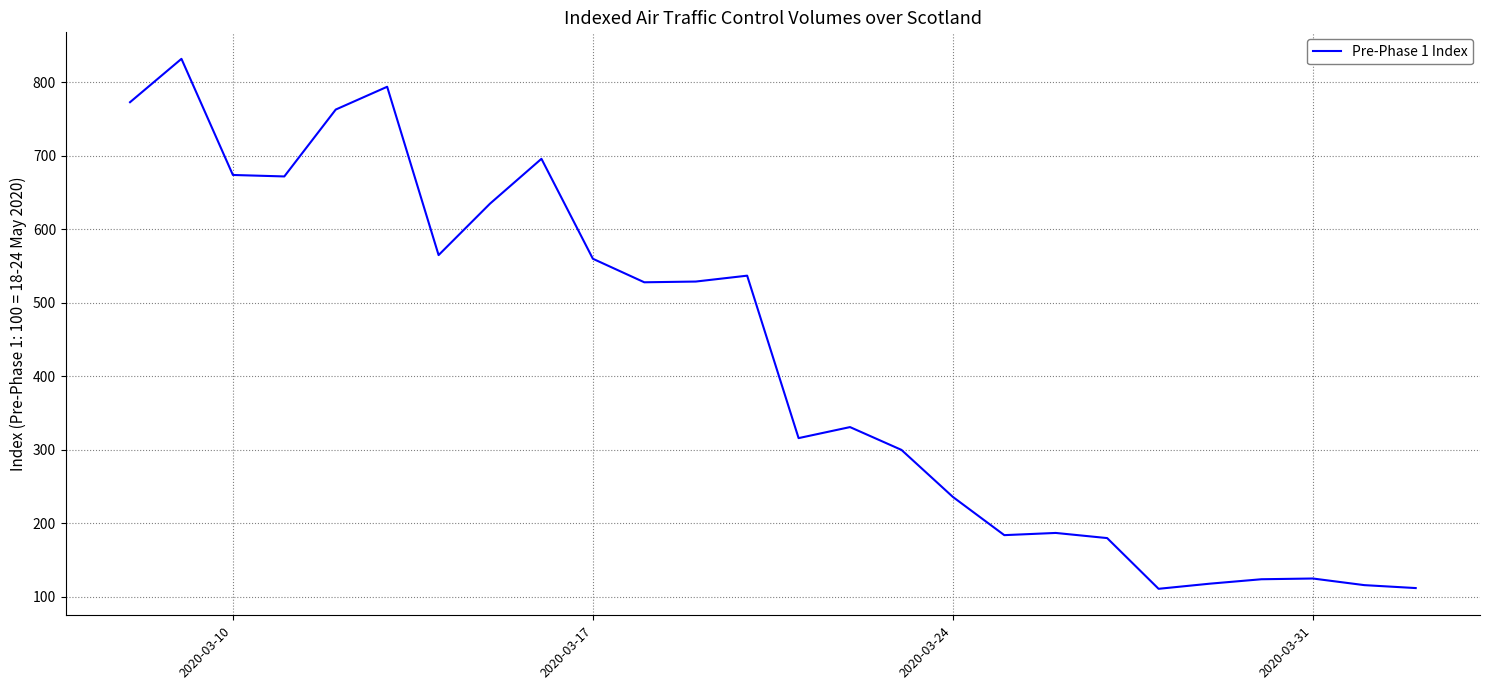

What is the greatest value displayed?

832